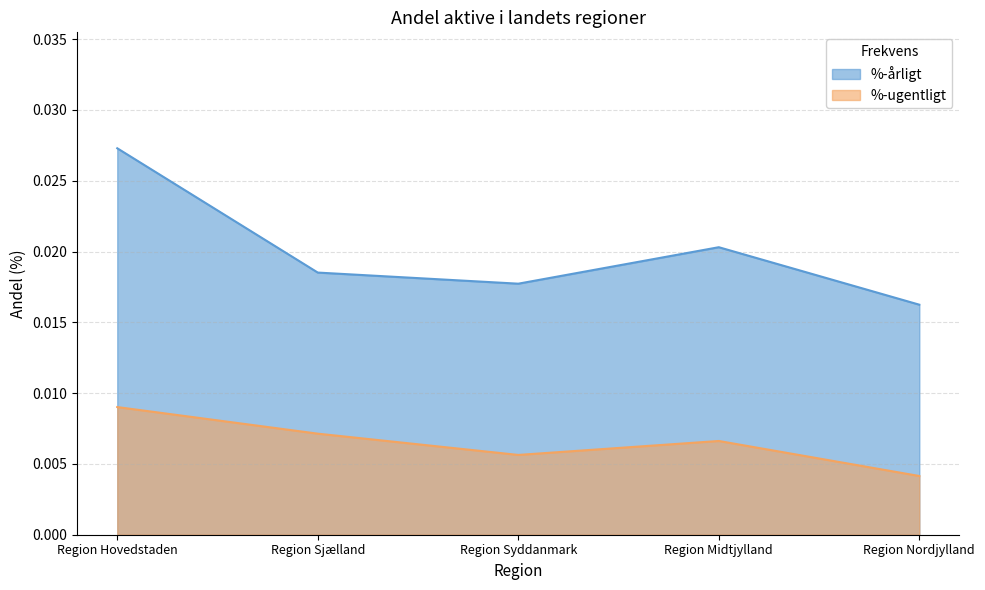

How many interior local peaks does the %-årligt series have?

1